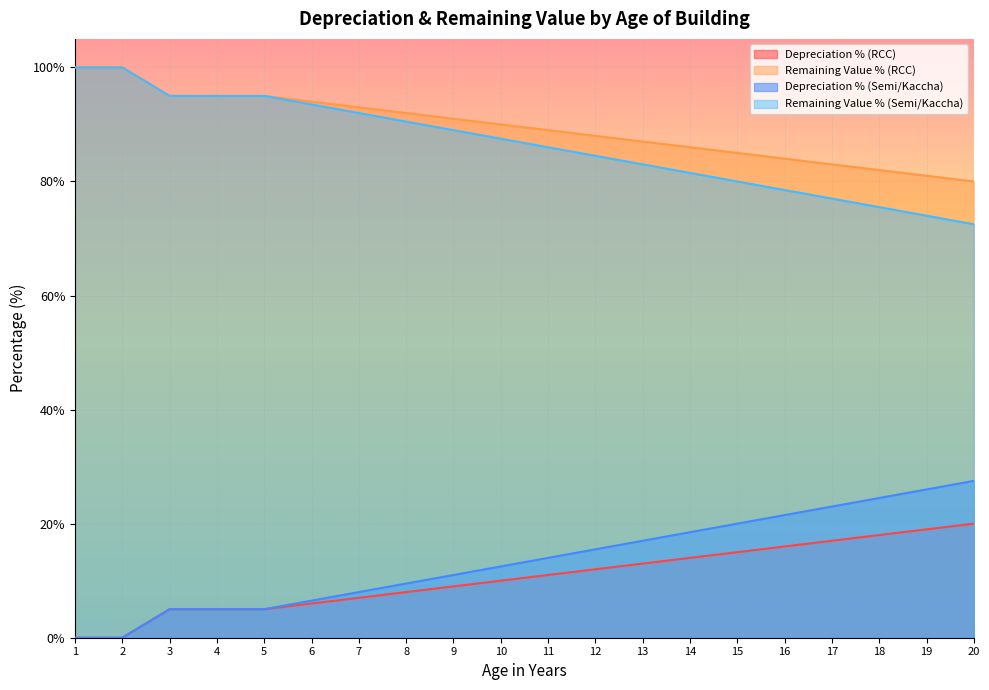

How many values in the Remaining Value % (RCC) series exceed 90?

9